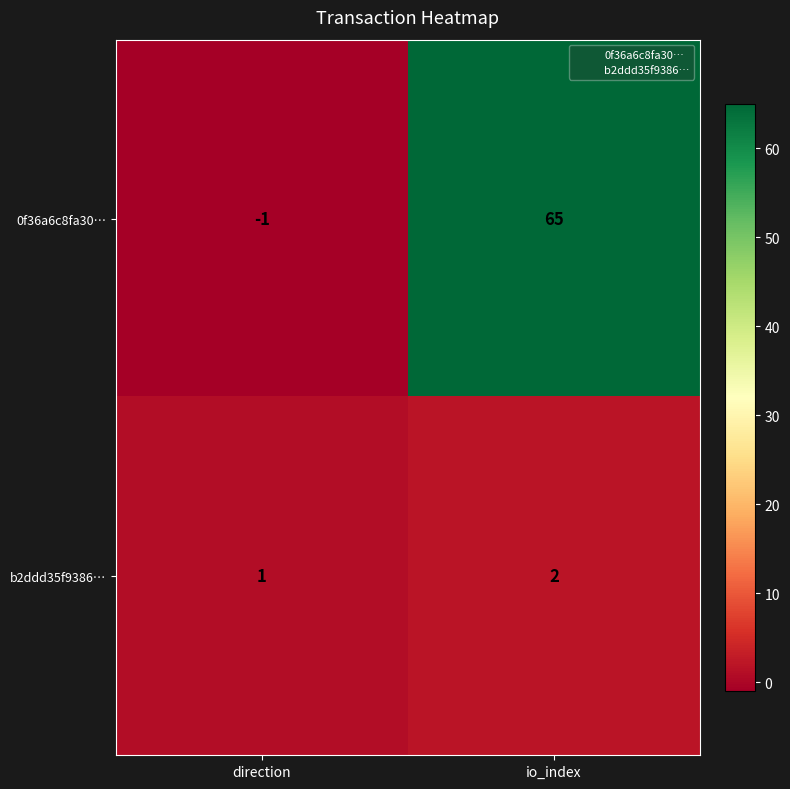

Reading left to right, list all the values displayed in this chart.

0f36a6c8fa30…: direction=-1	io_index=65
b2ddd35f9386…: direction=1	io_index=2